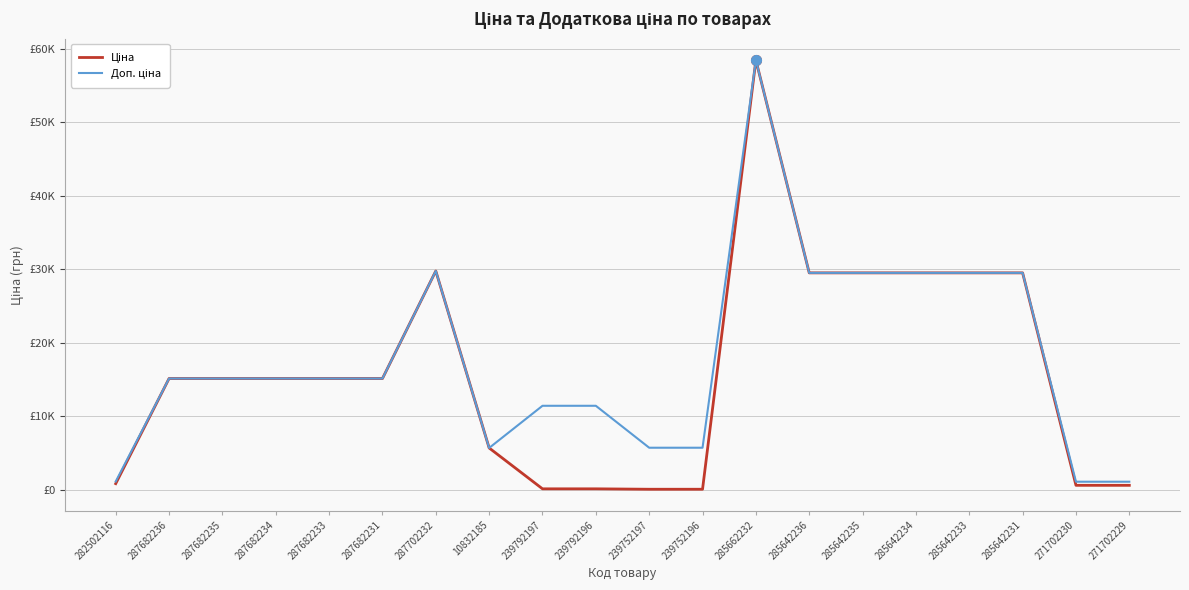

Is it true that Ціна equals 589.9 at 271702230?

True